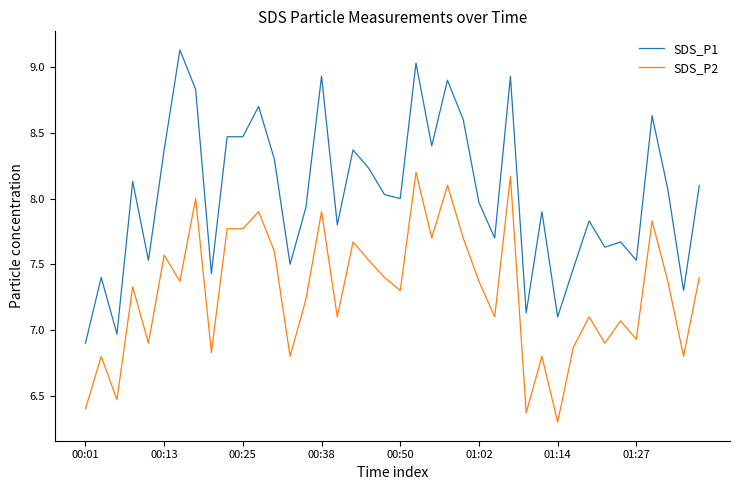

Reading right to left, transcribe all the data shown in this chart.

SDS_P1: 8.1	7.3	8.1	8.6	7.5	7.7	7.6	7.8	7.5	7.1	7.9	7.1	8.9	7.7	8.0	8.6	8.9	8.4	9.0	8.0	8.0	8.2	8.4	7.8	8.9	7.9	7.5	8.3	8.7	8.5	8.5	7.4	8.8	9.1	8.4	7.5	8.1	7.0	7.4	6.9
SDS_P2: 7.4	6.8	7.4	7.8	6.9	7.1	6.9	7.1	6.9	6.3	6.8	6.4	8.2	7.1	7.4	7.7	8.1	7.7	8.2	7.3	7.4	7.5	7.7	7.1	7.9	7.2	6.8	7.6	7.9	7.8	7.8	6.8	8.0	7.4	7.6	6.9	7.3	6.5	6.8	6.4